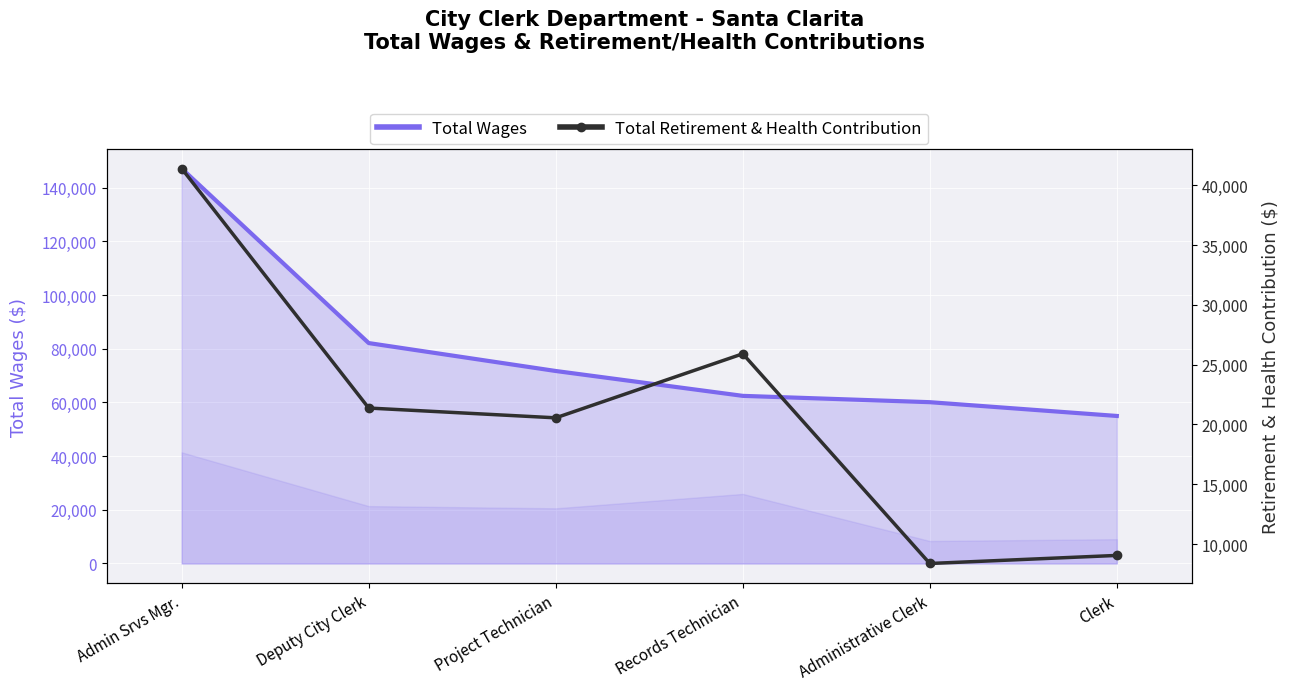

Reading left to right, list all the values displayed in this chart.

Total Wages: 147137	82112	71710	62447	60090	54961
Total Retirement & Health Contribution: 41403	21374	20555	25910	8375	9050